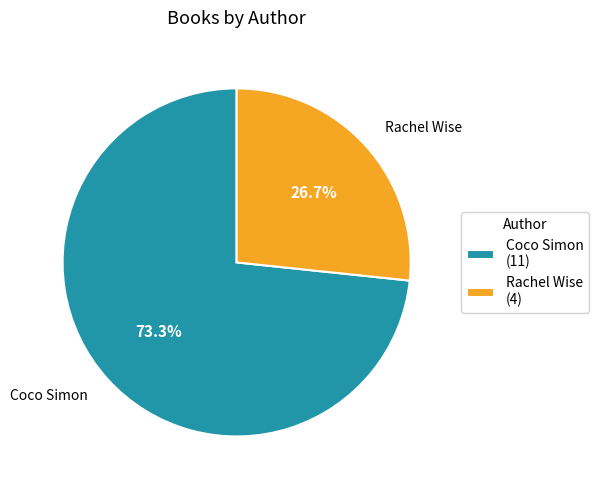

Rank the categories by value from highest to lowest.

Coco Simon (11), Rachel Wise (4)